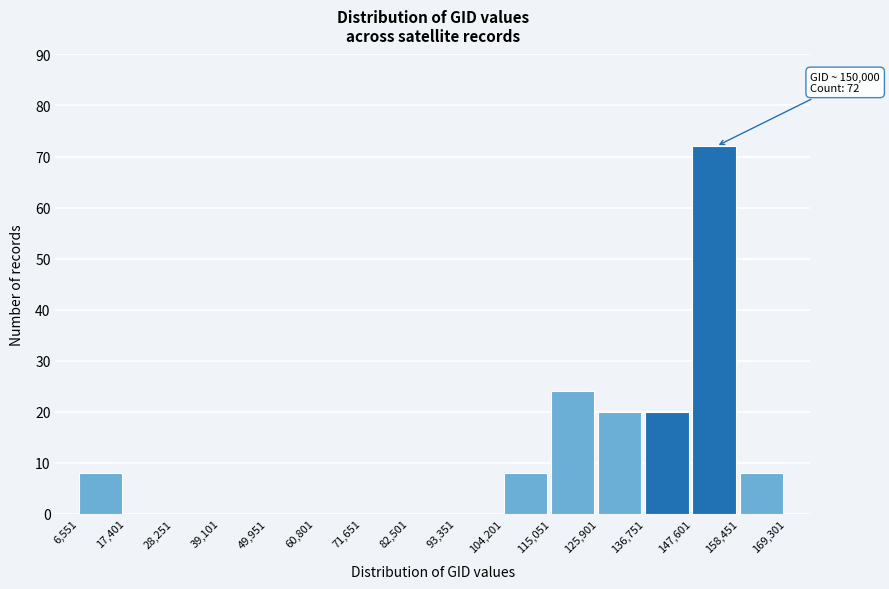

Which range on the x-axis has the tallest bar?

147,601 to 158,451